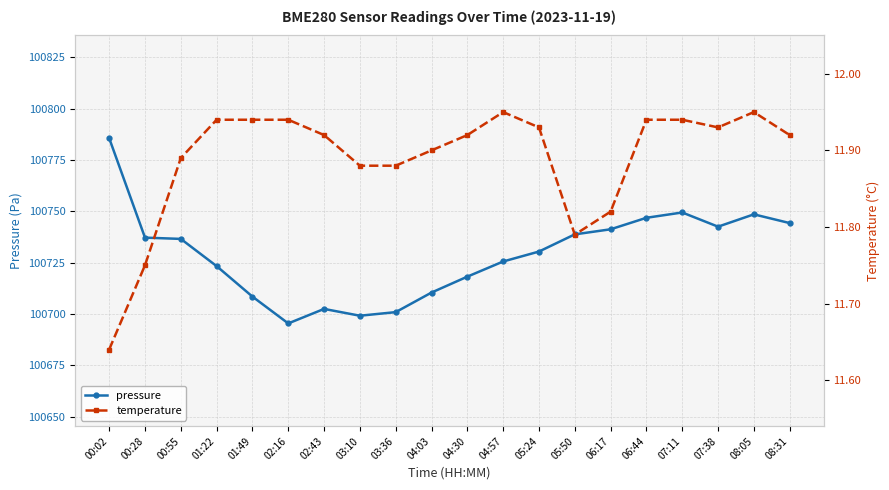

True or false: temperature and pressure intersect in this chart.

False